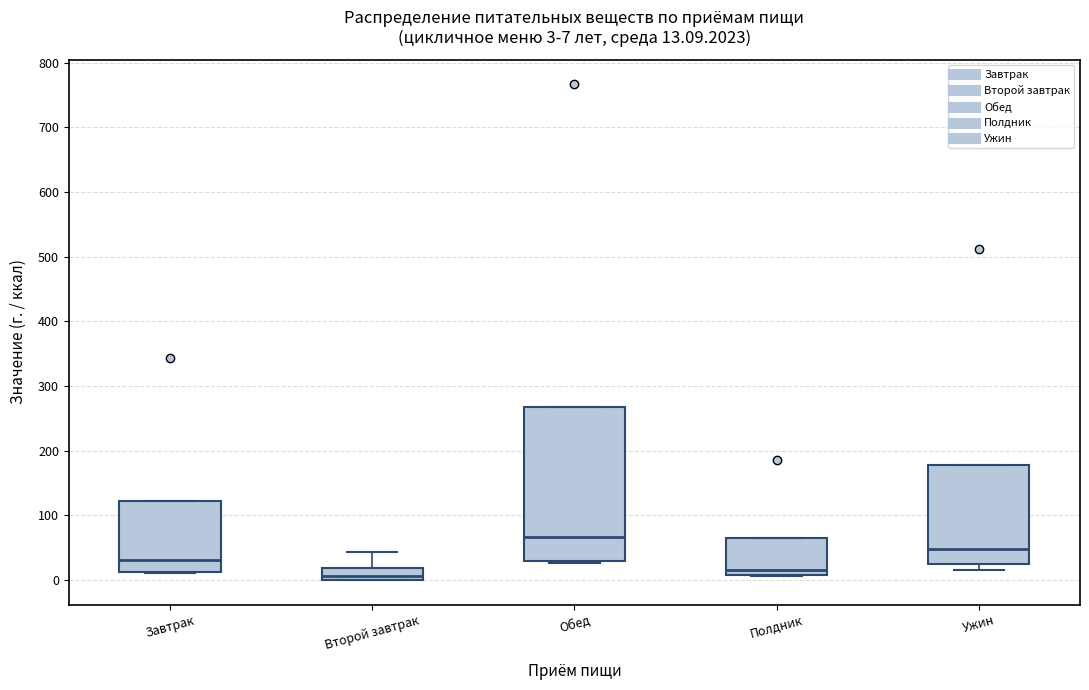

Which box is the tallest, from its lower edge to its upper edge?

Обед